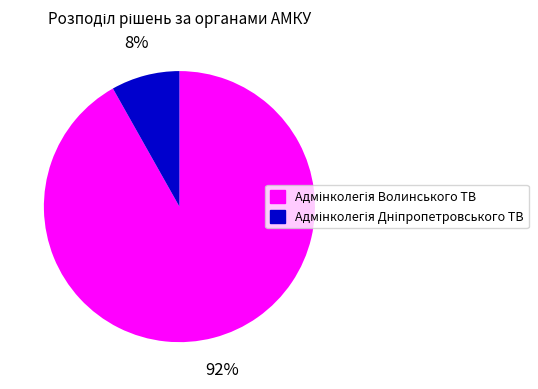

Does any single category account for the majority?

Yes